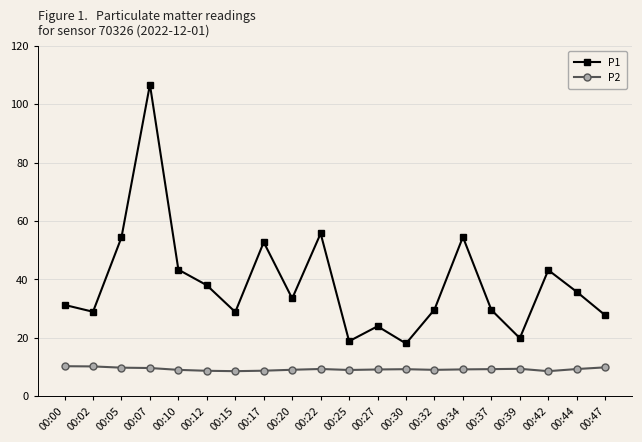

What is the minimum value shown in the chart?

8.6